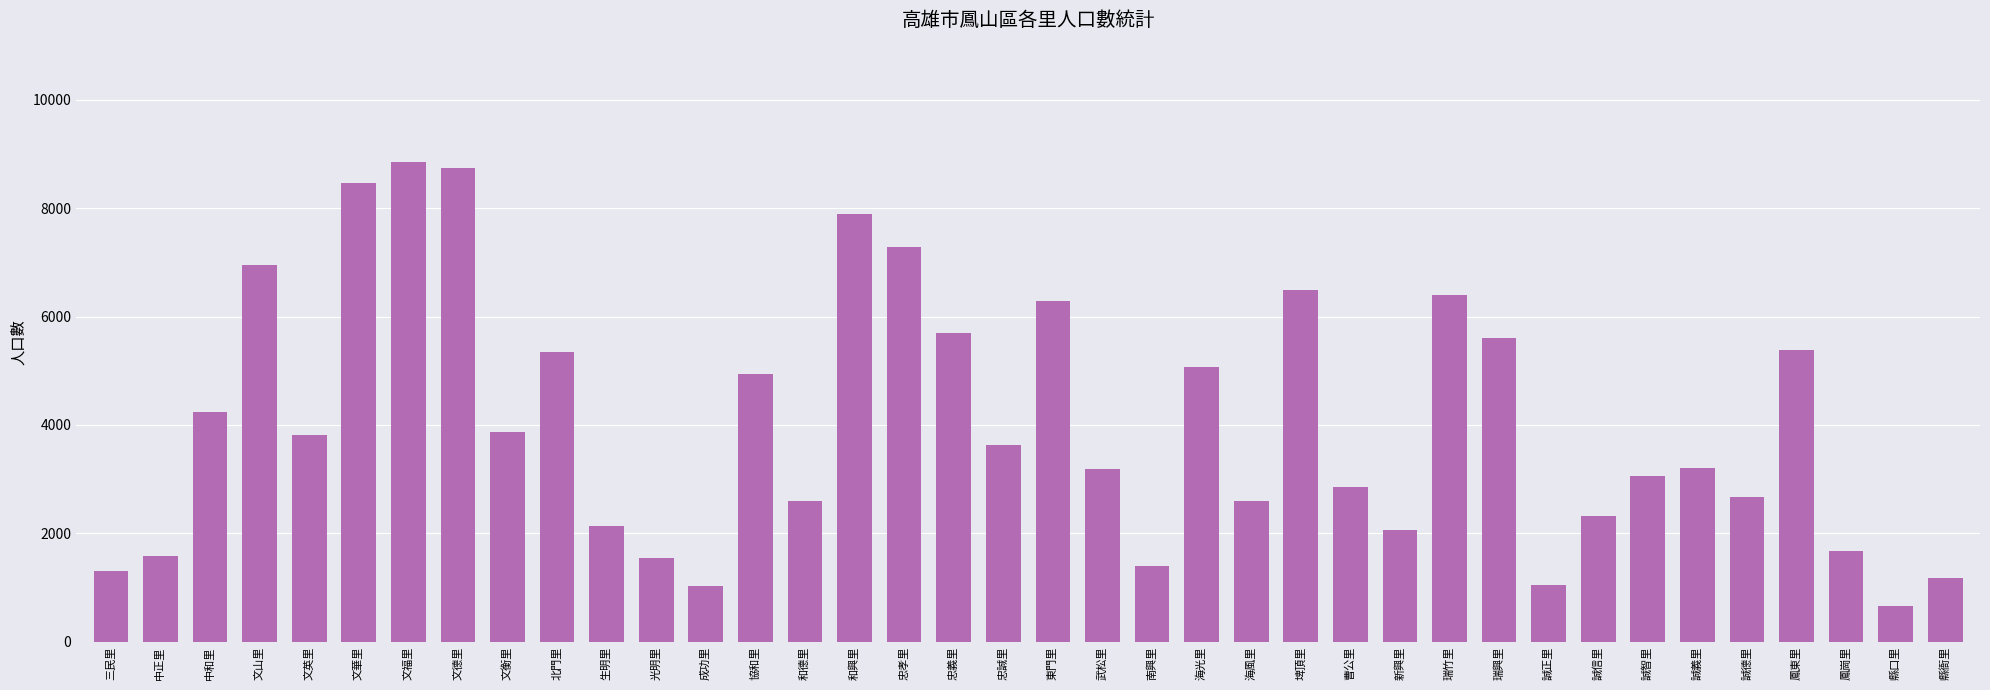

True or false: the data shows 2864 at 曹公里.

True